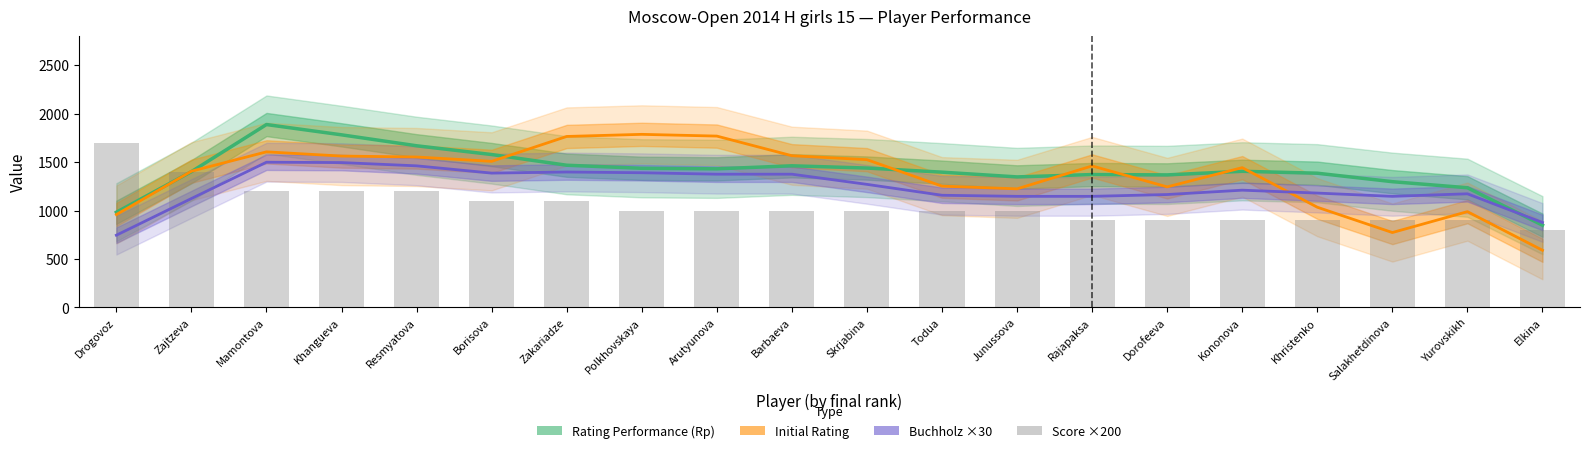

Which series has the largest total across all categories?

Rating Performance (Rp)